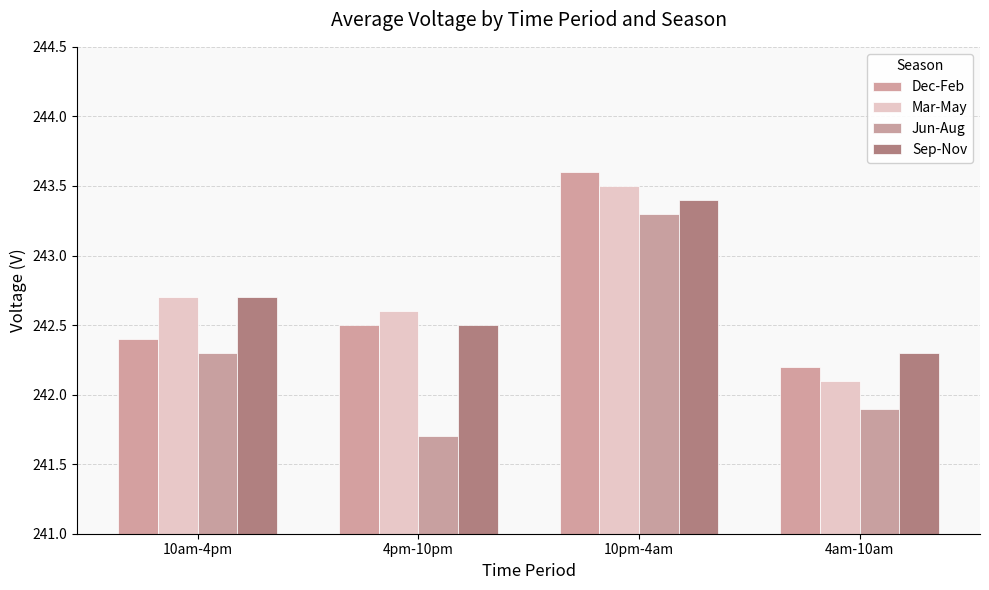

List the labels in order of Jun-Aug value, smallest first.

4pm-10pm, 4am-10am, 10am-4pm, 10pm-4am